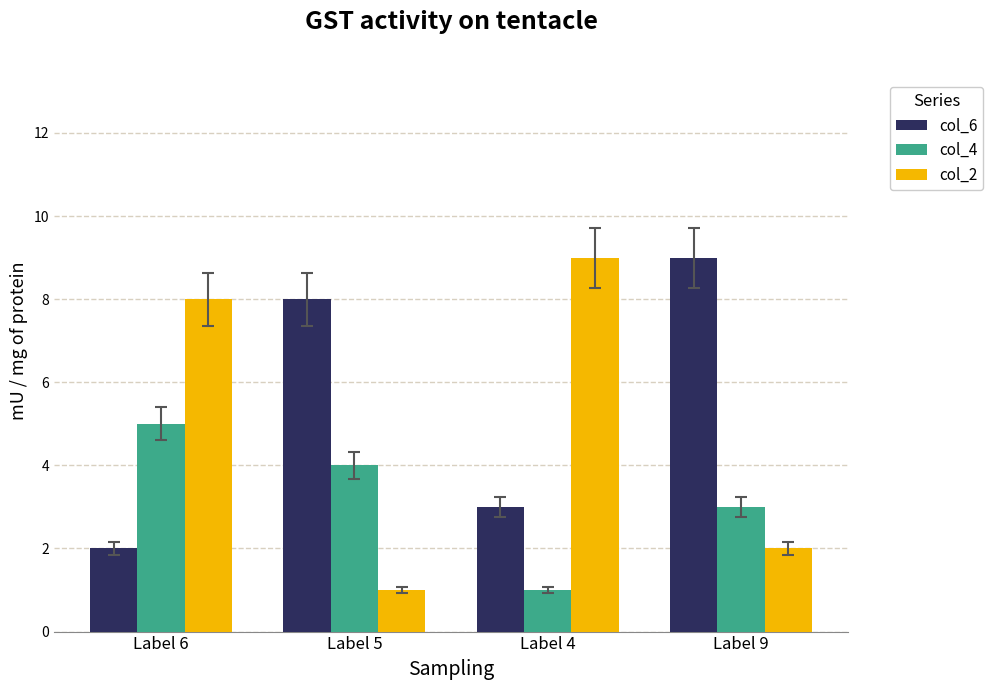

What is the value of the col_4 bar at the 1st from the left?

5